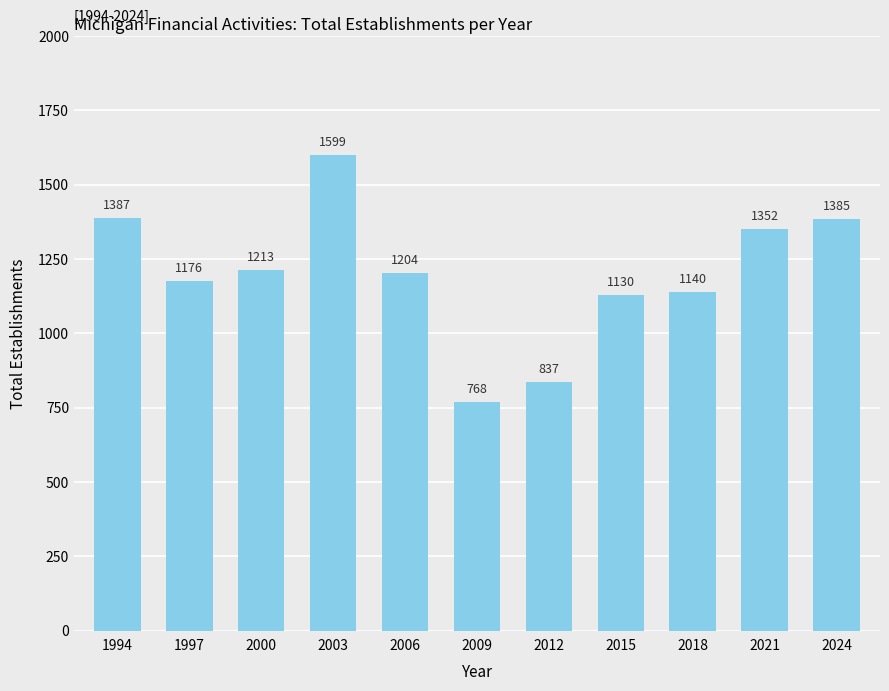

Reading left to right, transcribe all the data shown in this chart.

1994=1387	1997=1176	2000=1213	2003=1599	2006=1204	2009=768	2012=837	2015=1130	2018=1140	2021=1352	2024=1385